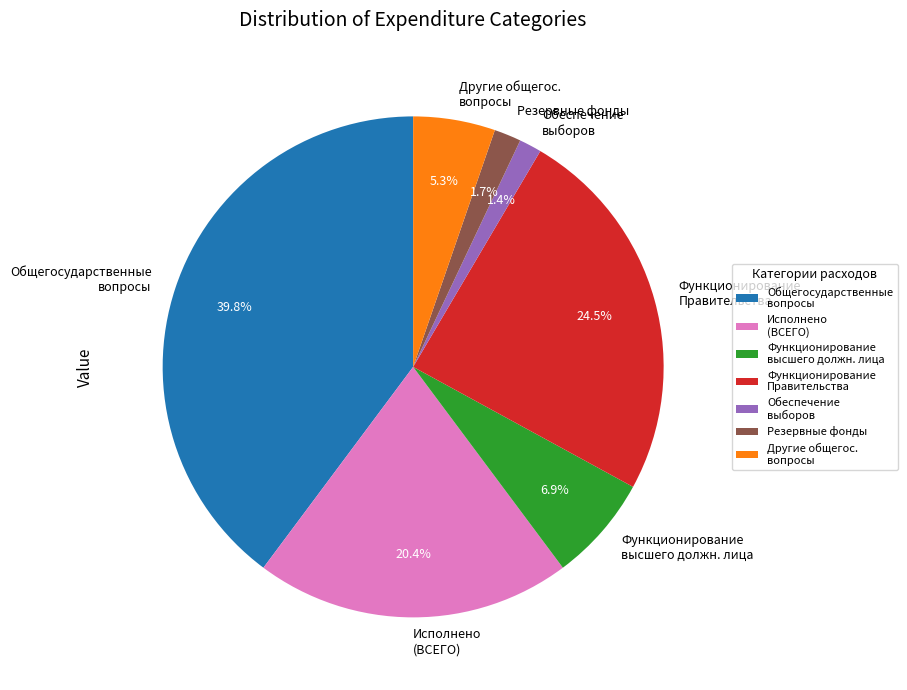

To the nearest percent, what is the difference between the largest and smallest slice percentages?

38%